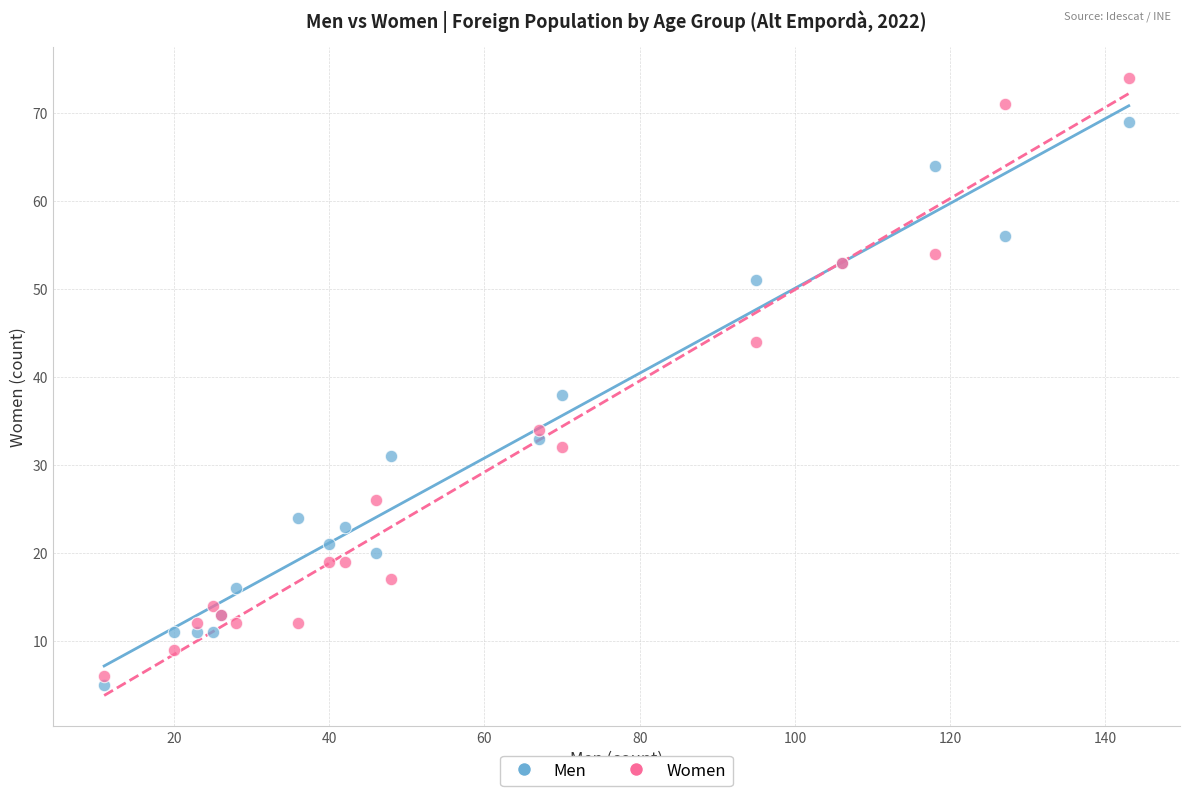

Which series has the largest Y range (max minus min)?

Women